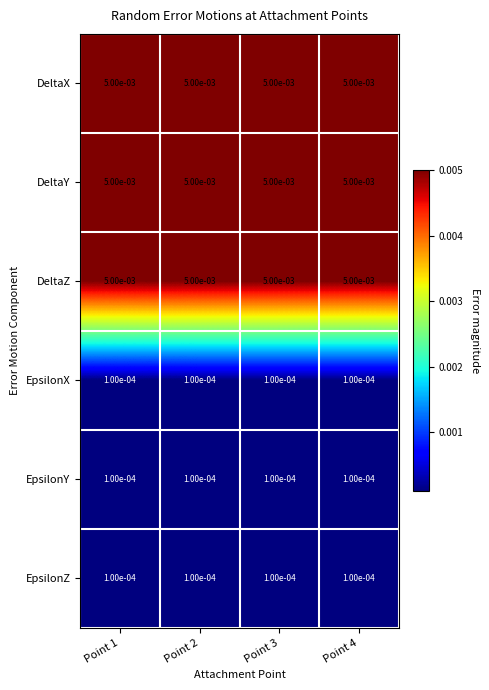

At how many categories does at least one series exceed 0?

4